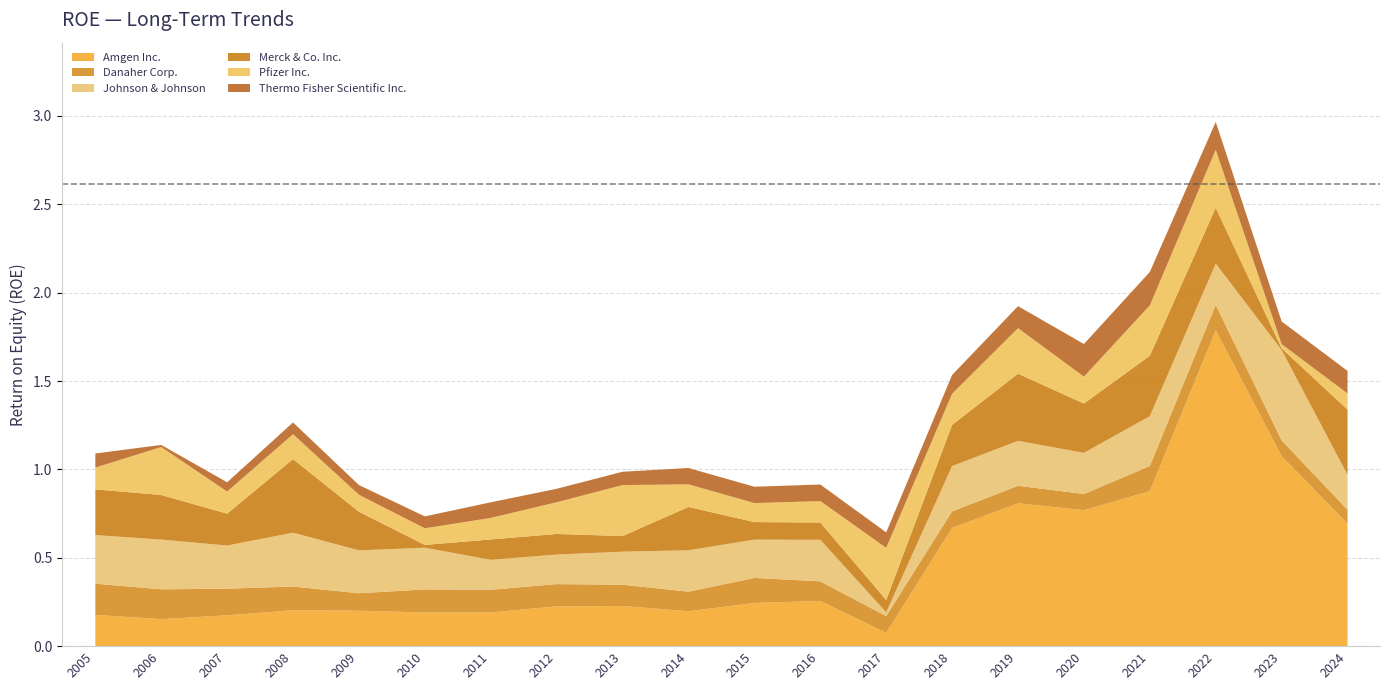

Between 2012 and 2023, which is larger?

2023